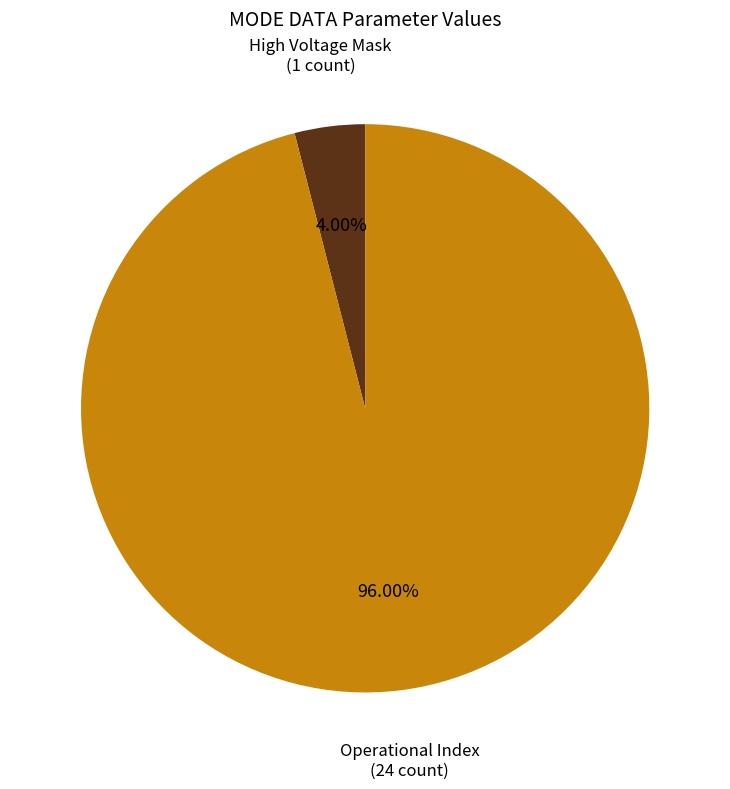

Is there any slice that represents more than half of the pie?

Yes